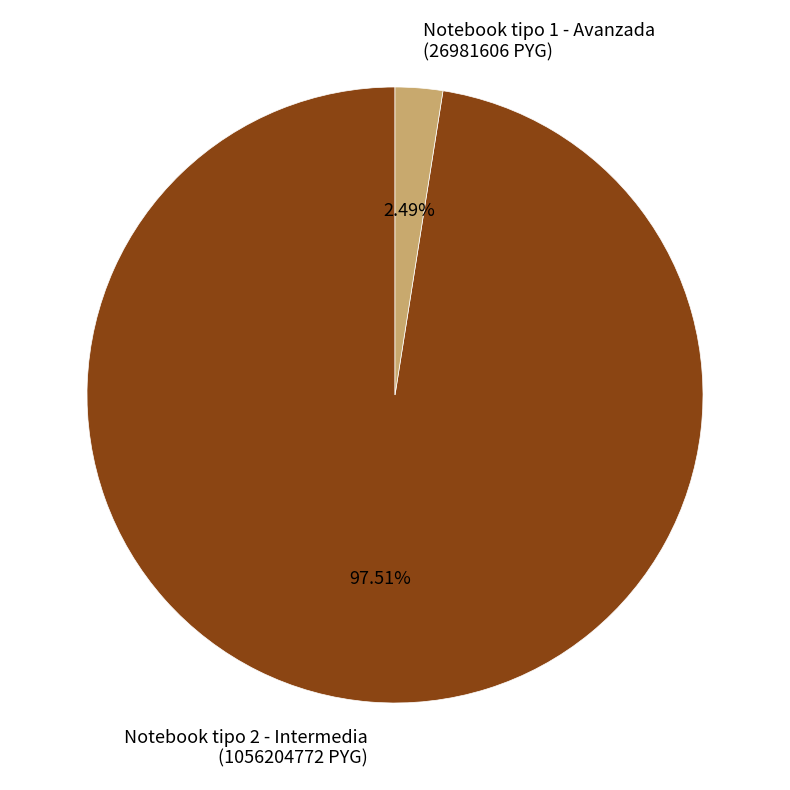

What is the largest slice in the pie chart?

Notebook tipo 2 - Intermedia (1056204772 PYG)